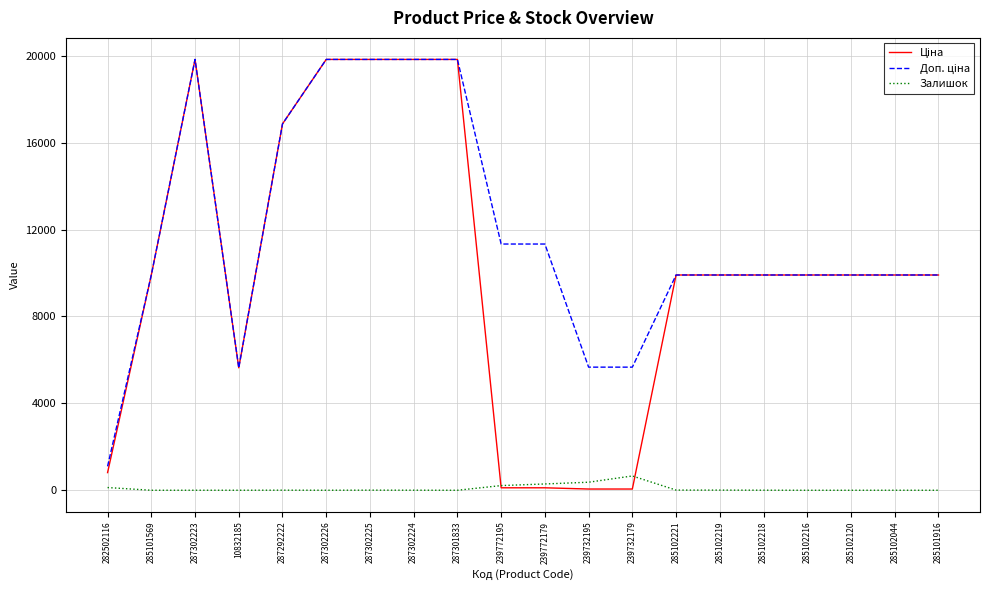

What is the total value across all series at 285101916?

19817.0